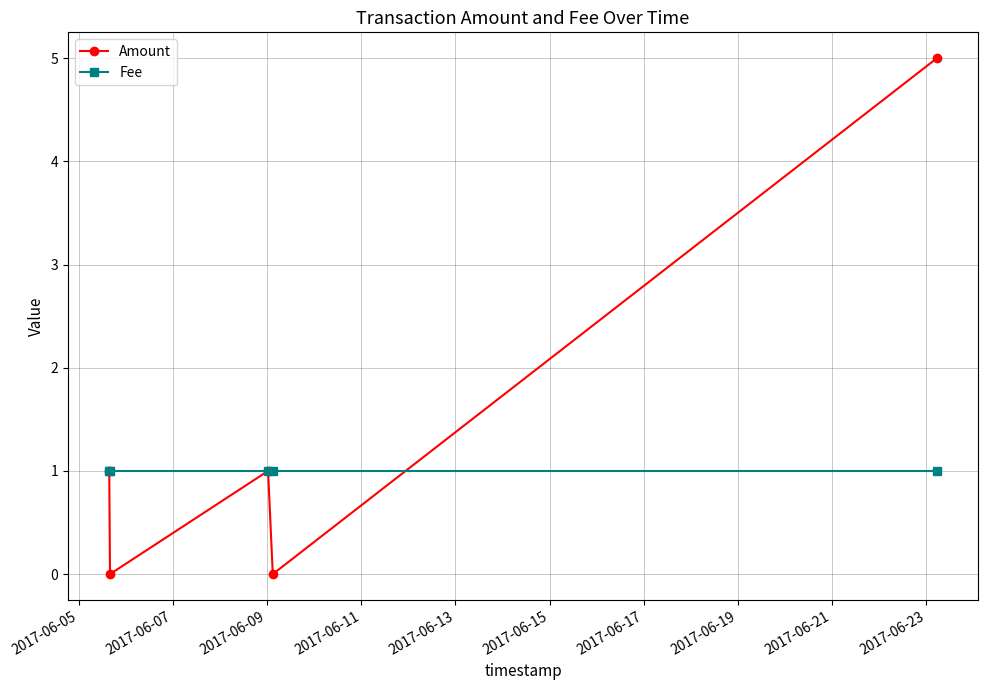

Which series has the largest total across all categories?

Amount